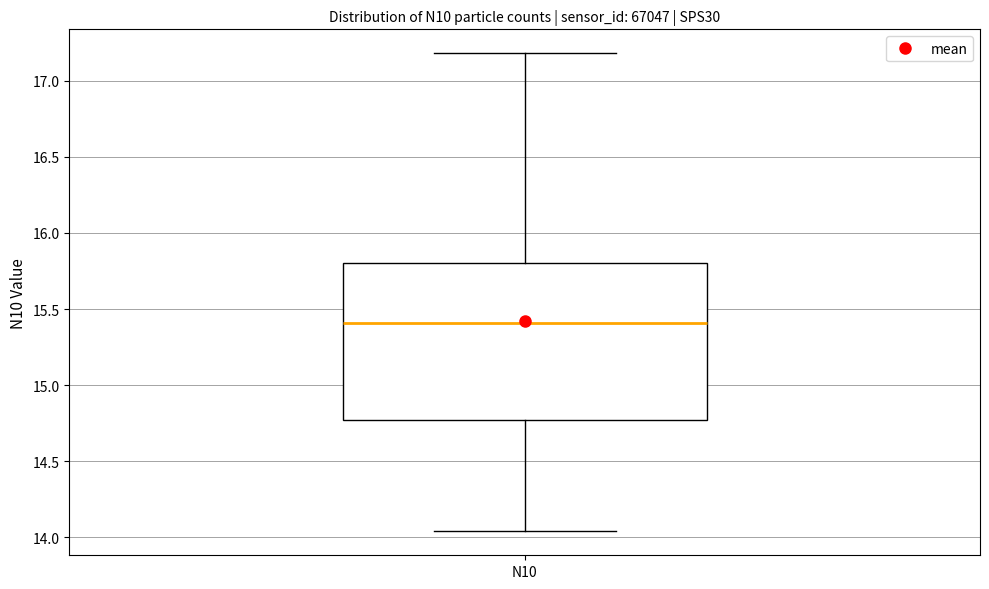

Read this box plot against the y-axis: the position of the median line, the range covered by the box, and the ends of both whiskers. The values are not printed on the chart, so give them approximately, as read against the axis.

median 15.40, box 14.75 to 15.80, whiskers 14.05 to 17.20